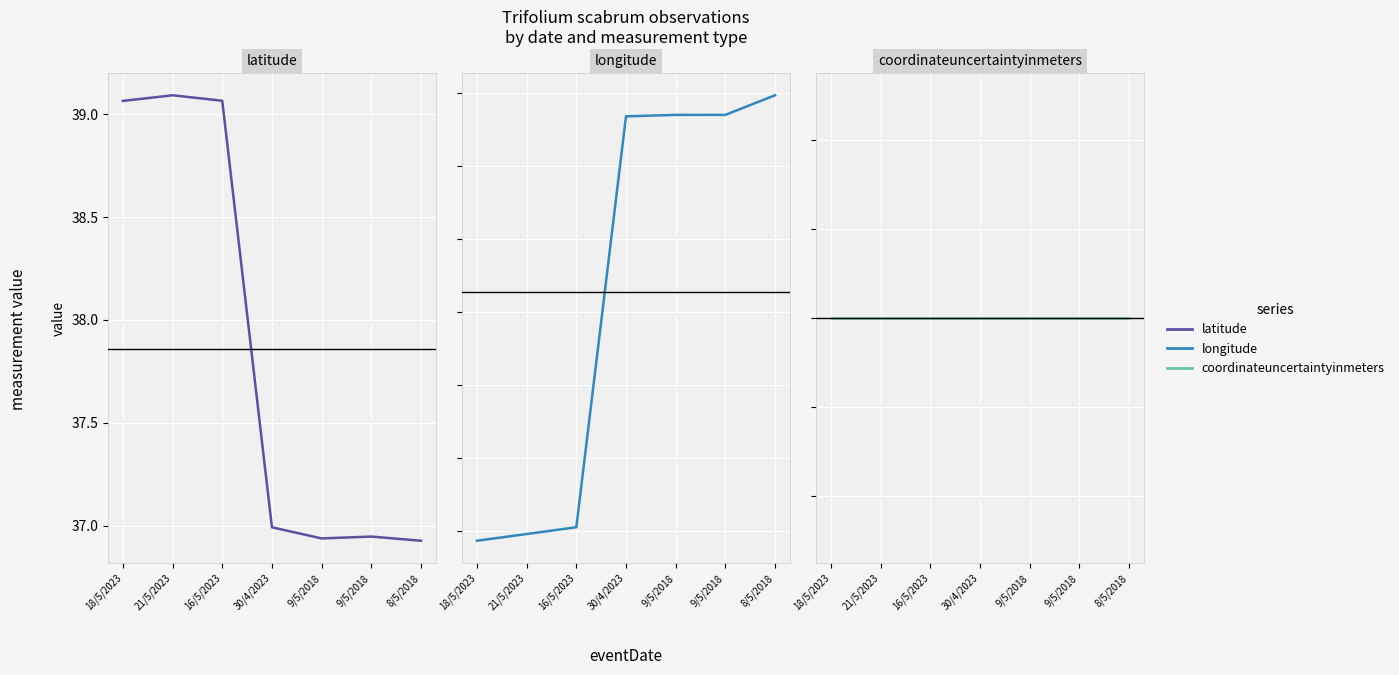

Is it true that coordinateuncertaintyinmeters equals 520.7 at 30/4/2023?

False